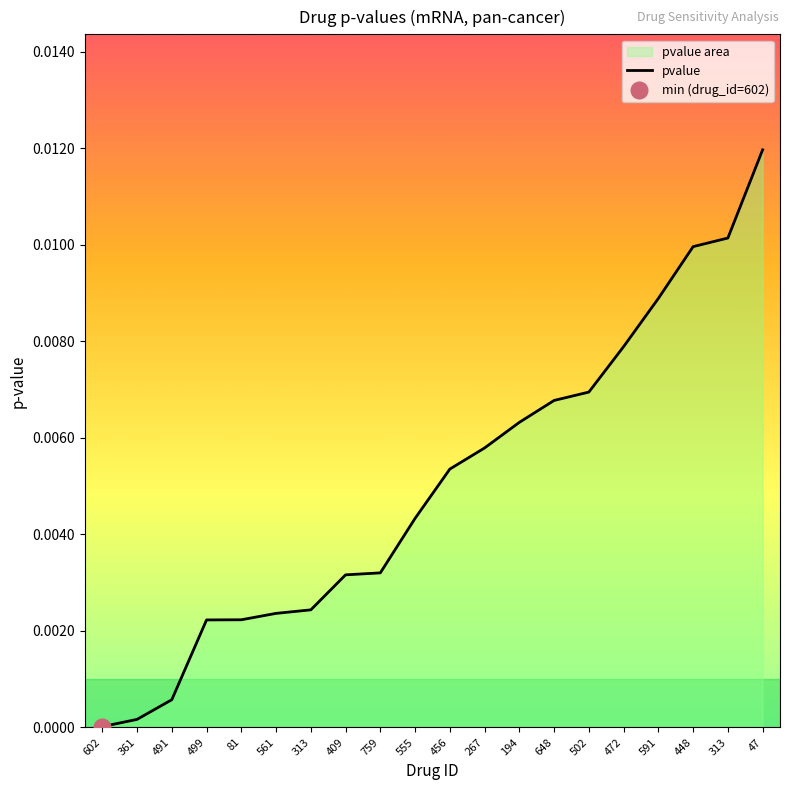

Count the number of data series in this chart.

1